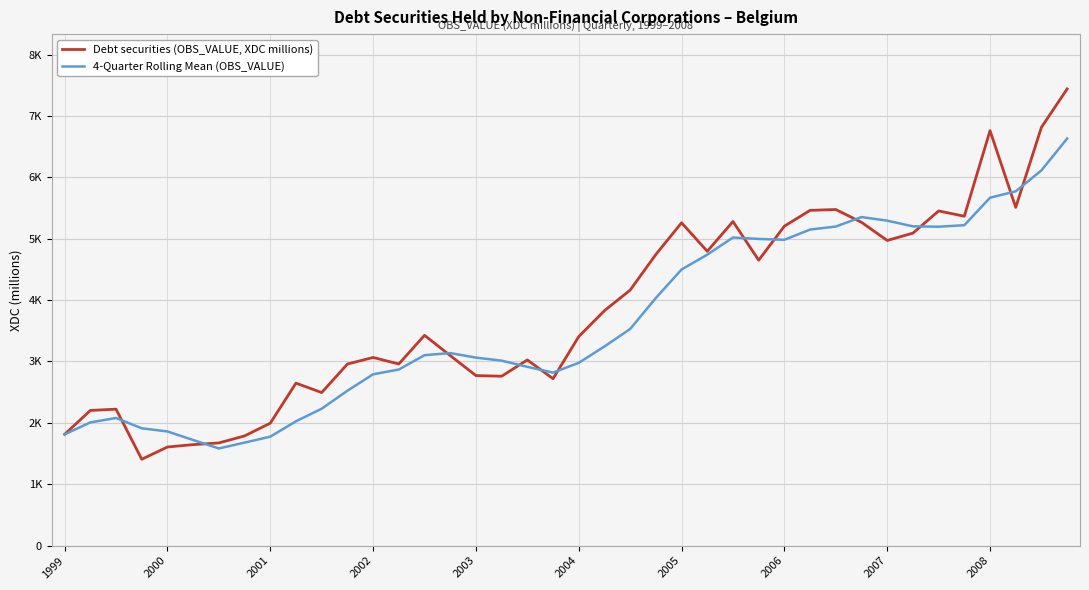

Is this an area chart (filled region under the line)?

No